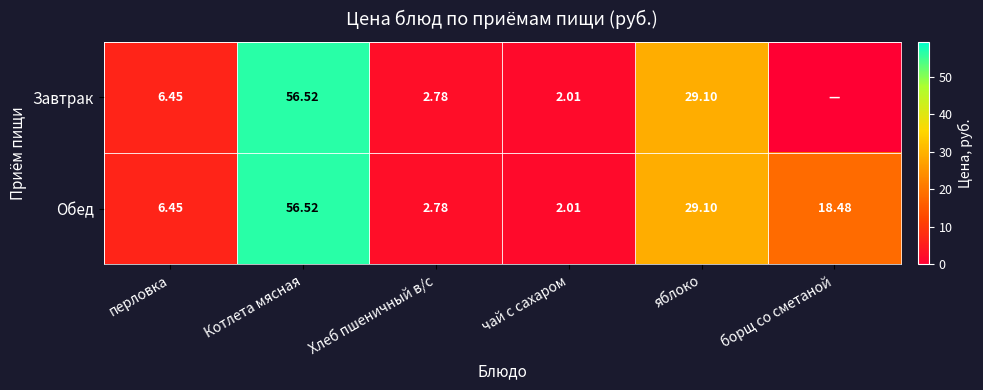

List the labels in order of Обед value, largest first.

Котлета мясная, яблоко, борщ со сметаной, перловка, Хлеб пшеничный в/с, чай с сахаром